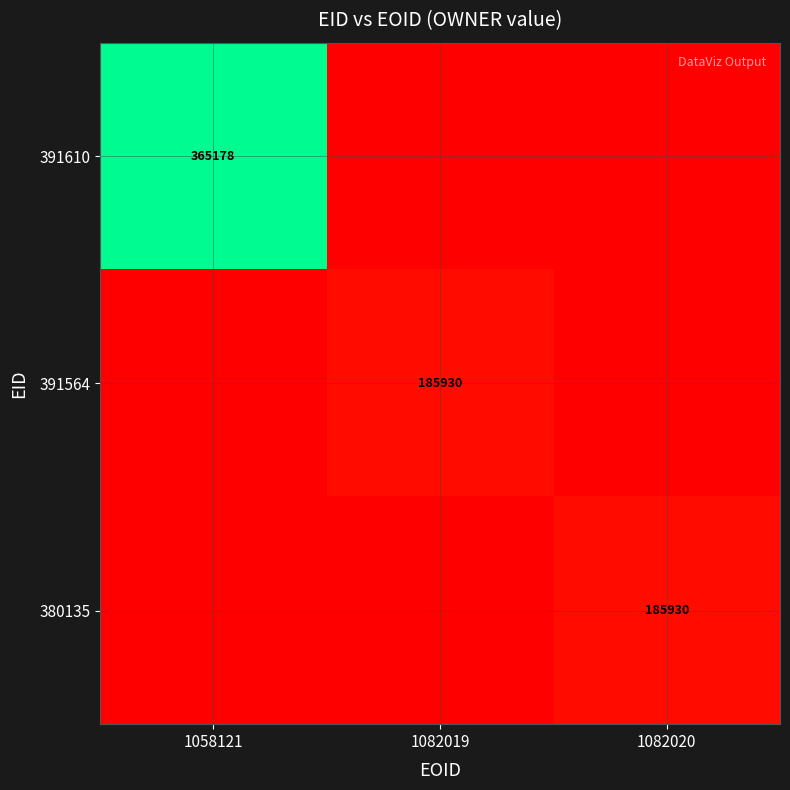

What is the greatest value displayed?

365178